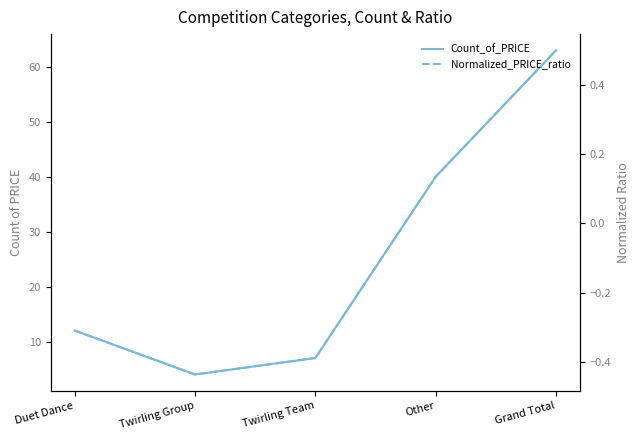

What is the maximum value for Count_of_PRICE?

63.0